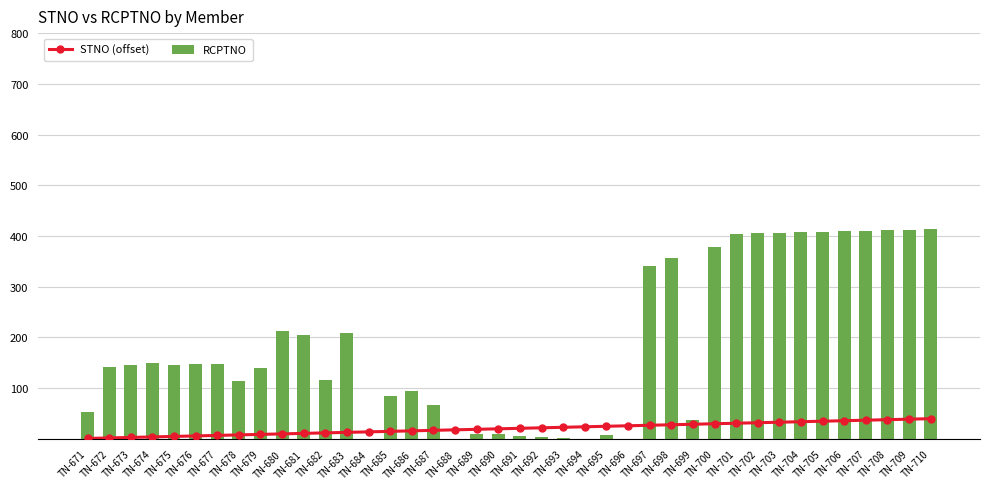

What is the difference between the maximum and minimum values in the STNO (offset) series?

39